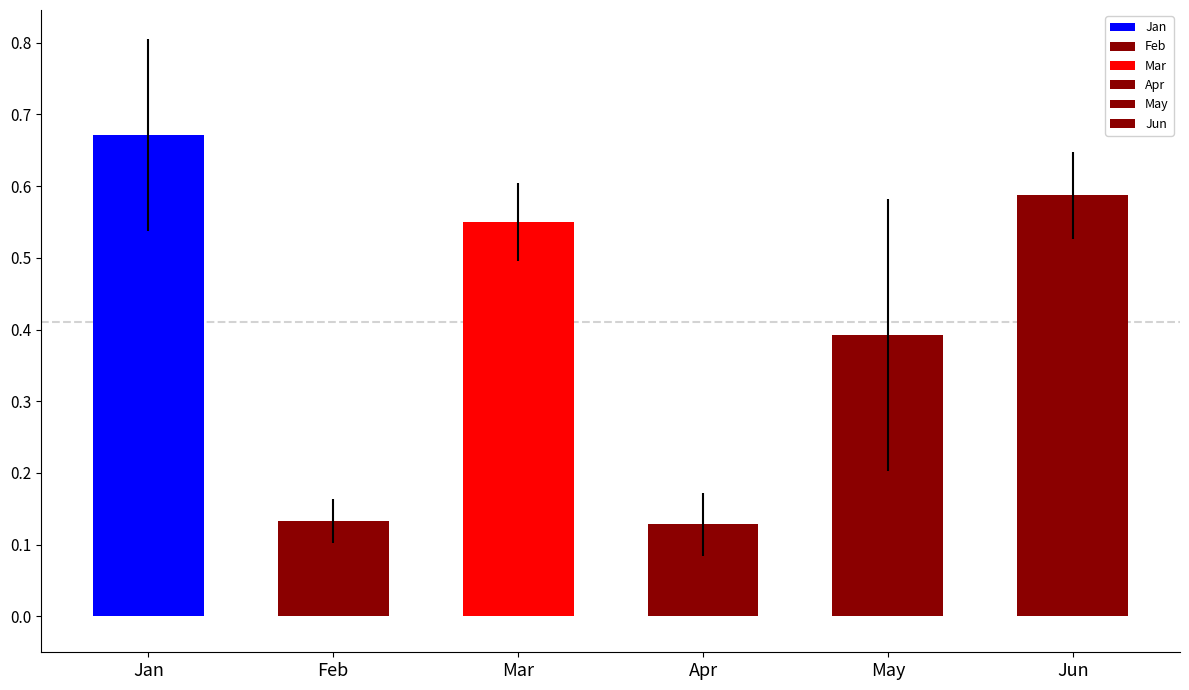

What is the sum of all values?

2.5